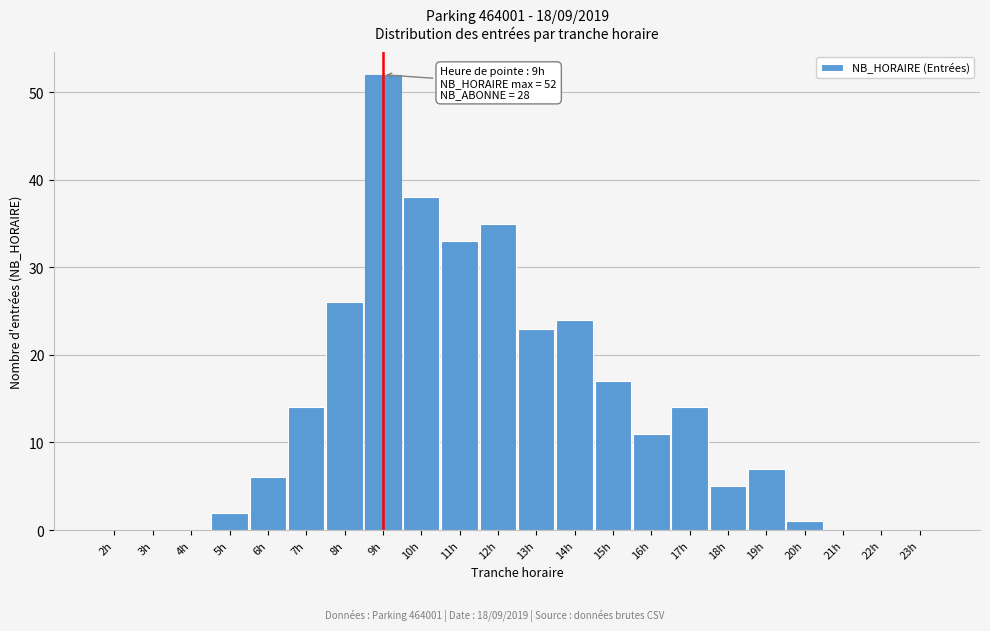

Reading right to left, transcribe all the data shown in this chart.

23h=0	22h=0	21h=0	20h=1	19h=7	18h=5	17h=14	16h=11	15h=17	14h=24	13h=23	12h=35	11h=33	10h=38	9h=52	8h=26	7h=14	6h=6	5h=2	4h=0	3h=0	2h=0